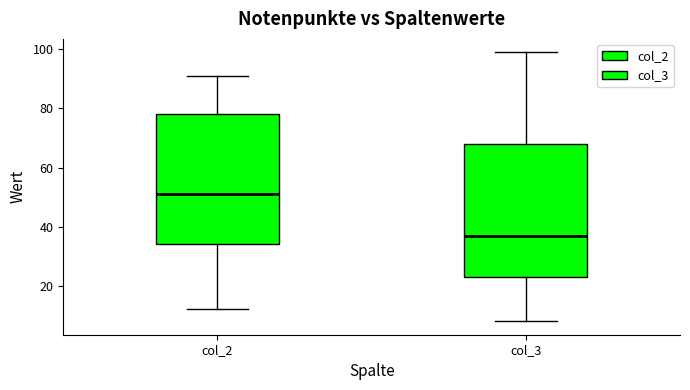

Reading left to right, read every box against the y-axis: the position of its median line, the range the box covers, and the ends of its whiskers. The values are not printed on the chart, so give them approximately, as read against the axis.

col_2: median 52, box 34 to 78, whiskers 12 to 92
col_3: median 38, box 24 to 68, whiskers 8 to 100